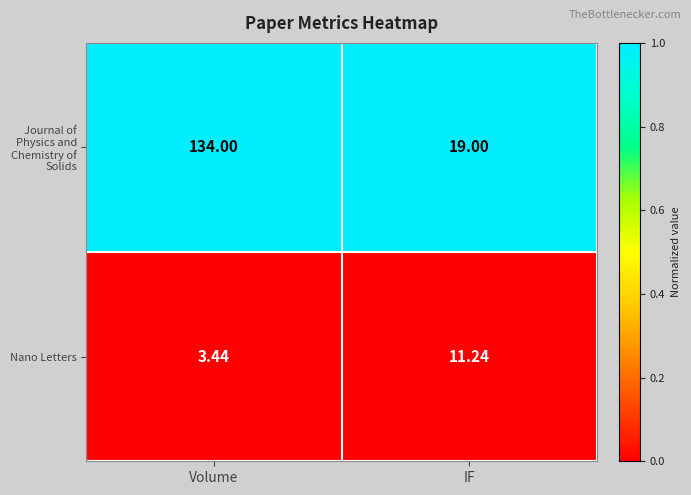

Which label corresponds to the largest value in the chart?

Volume